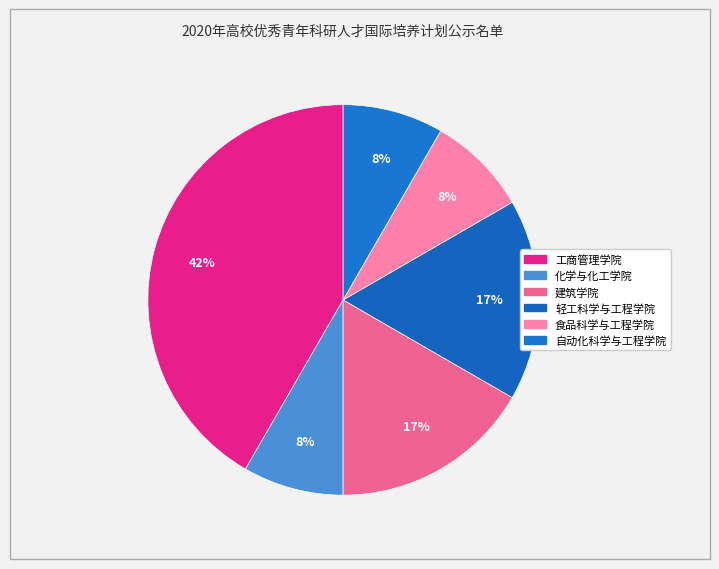

Count the number of slices in the pie.

6